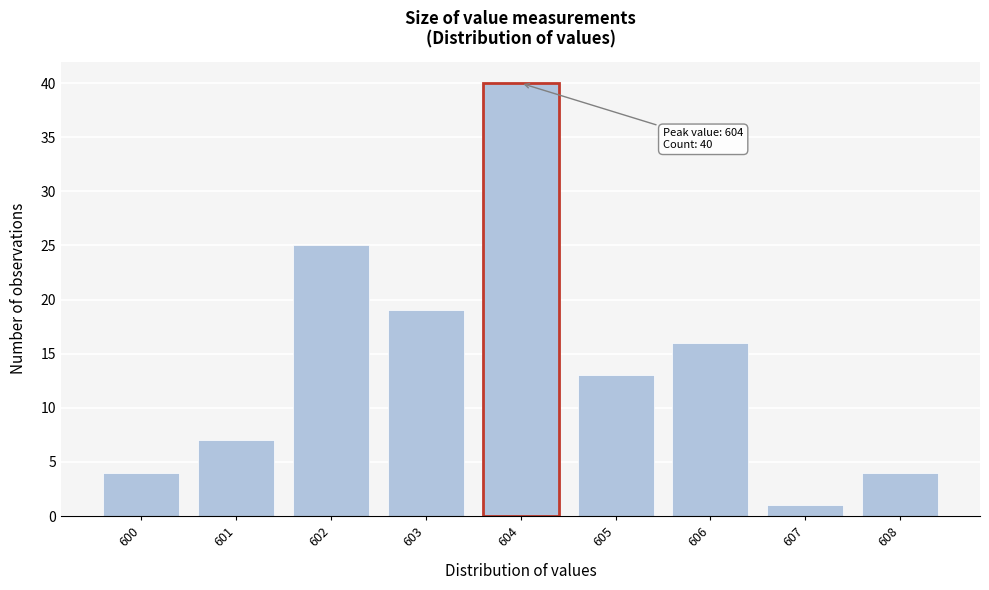

Reading right to left, list all the values displayed in this chart.

608=4	607=1	606=16	605=13	604=40	603=19	602=25	601=7	600=4